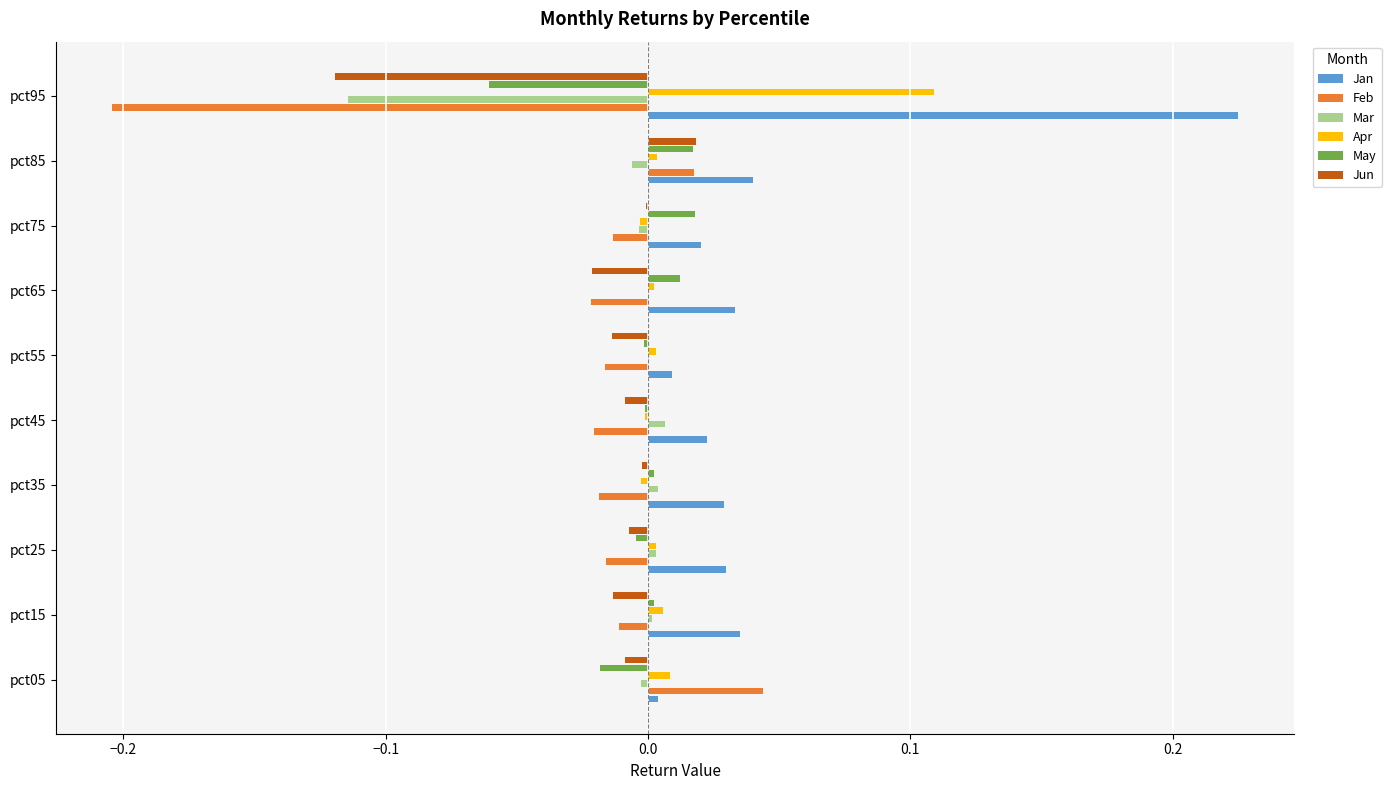

Which series has the largest total across all categories?

Jan